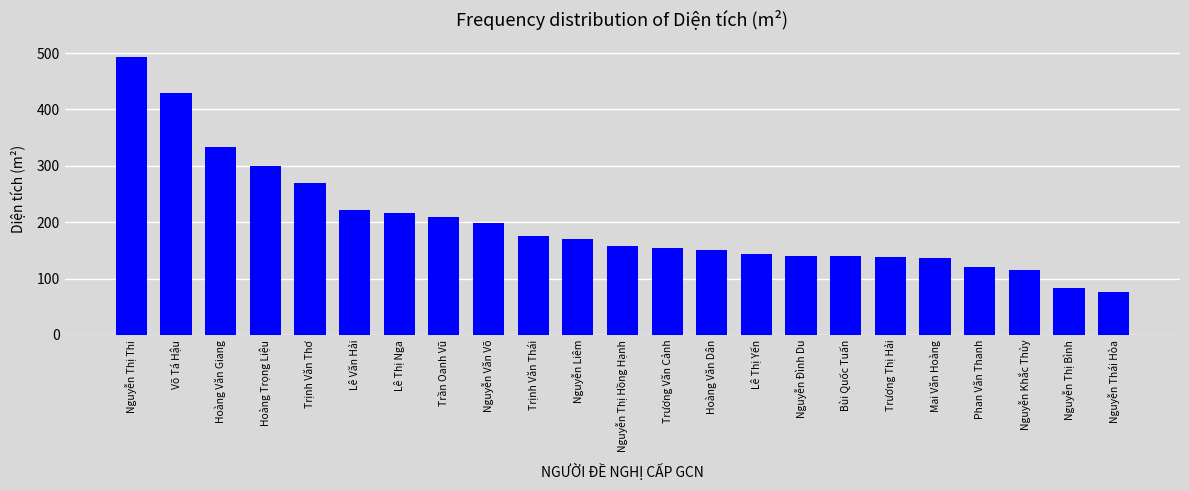

What is the approximate value at Trương Thị Hải?

137.9